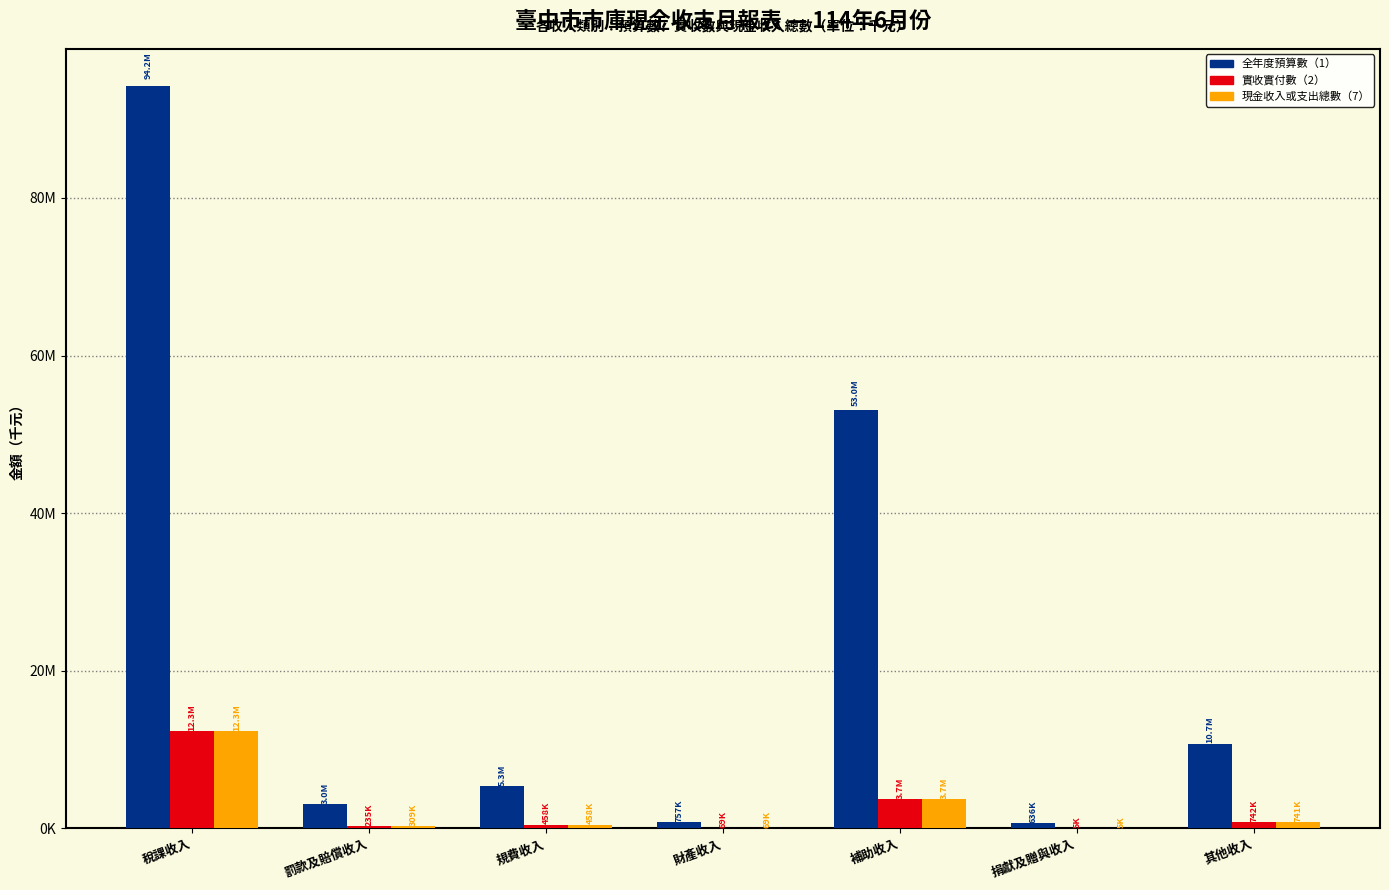

What is the sum of all 現金收入或支出總數（7） values?

17572887.9